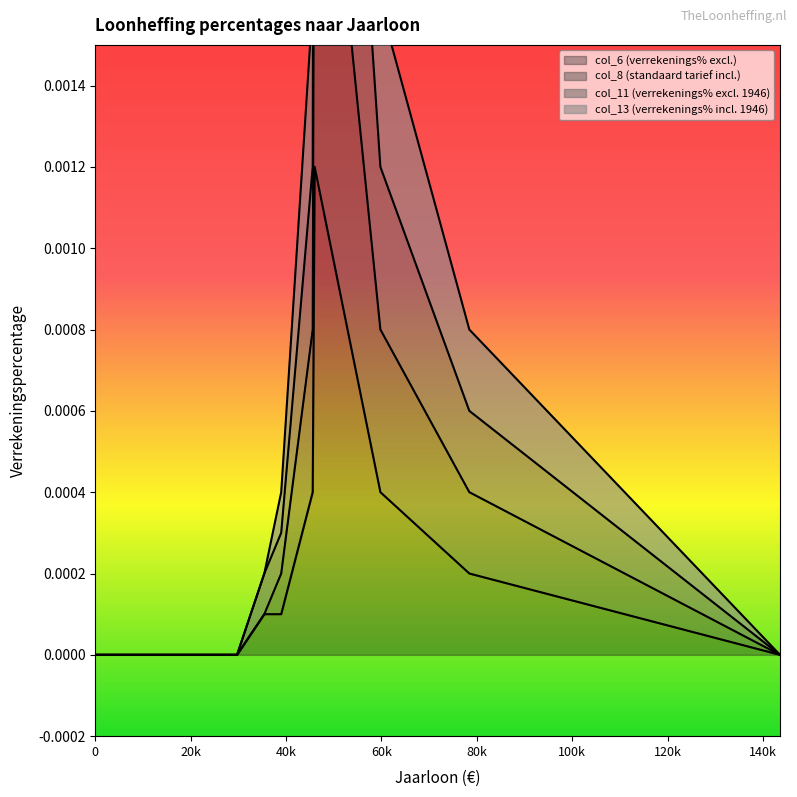

True or false: col_6 (verrekenings% excl.) has a value of -0.0 at 23931.

False